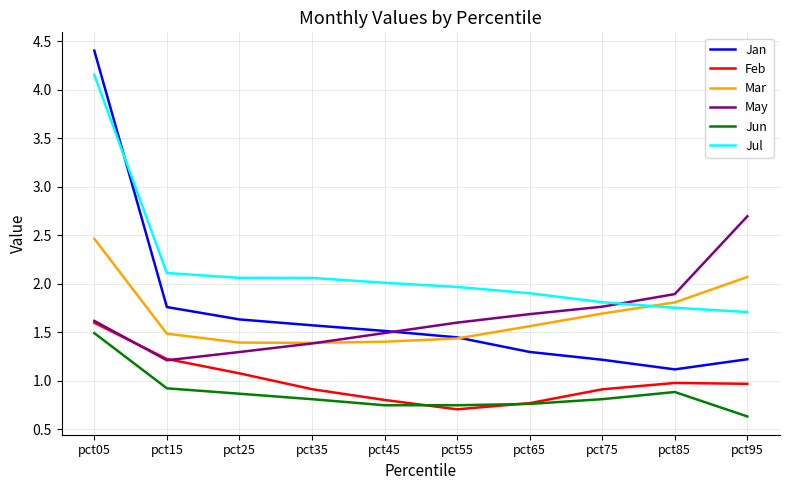

True or false: May has a value of 1.7 at pct65.

True